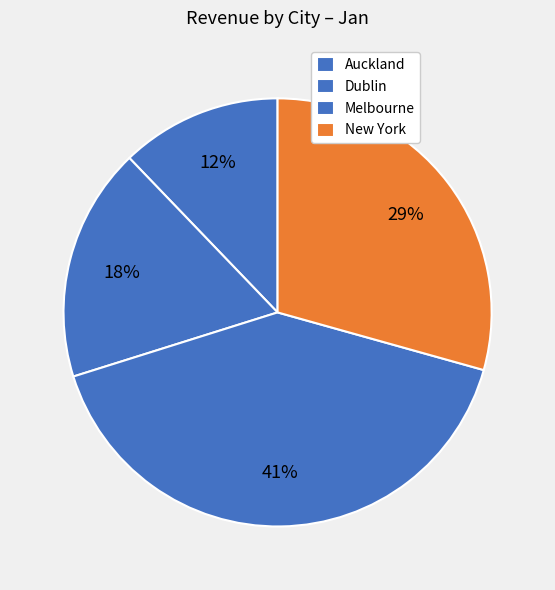

What is the smallest slice in the pie chart?

Auckland